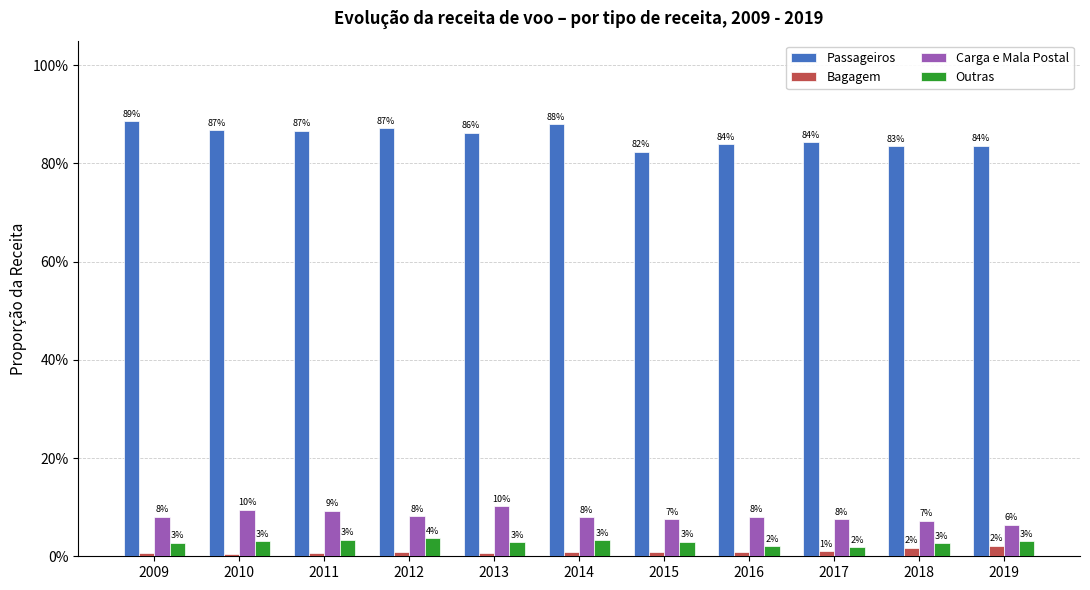

What are all the series names shown in the legend?

Passageiros, Bagagem, Carga e Mala Postal, Outras